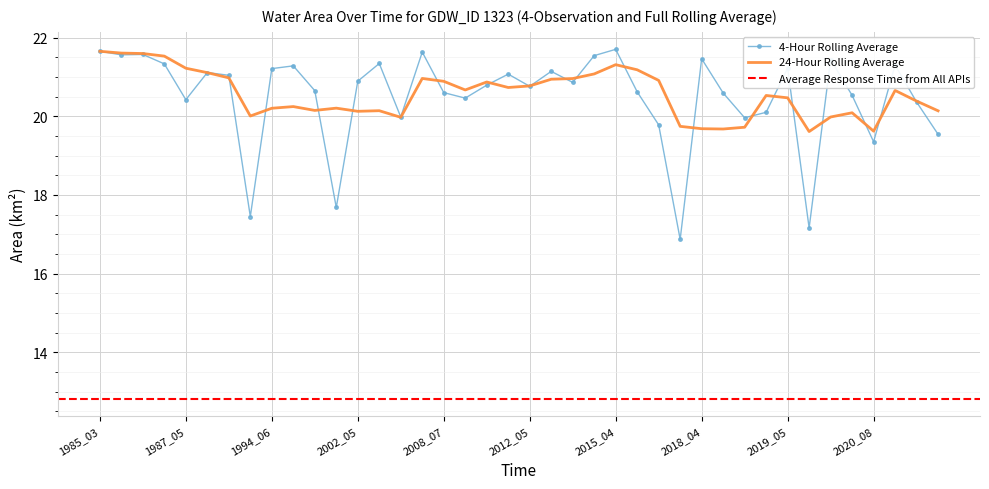

What is the difference between the maximum and minimum values?

4.8